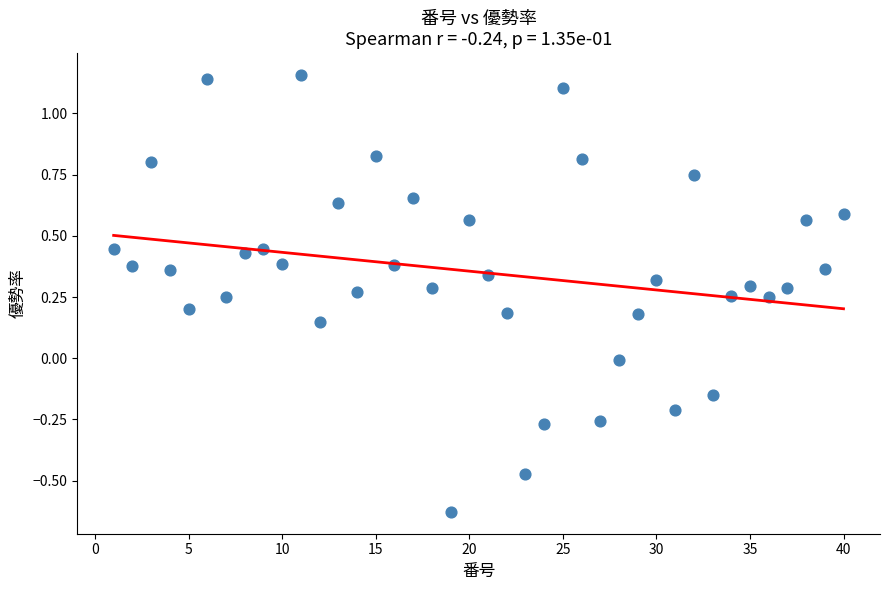

What is the range of Y values (max minus min)?

1.8